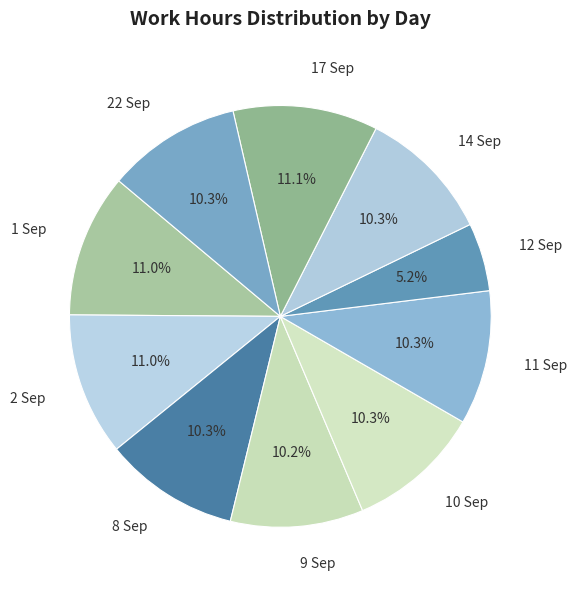

Which category has the smallest portion of the pie?

12 Sep